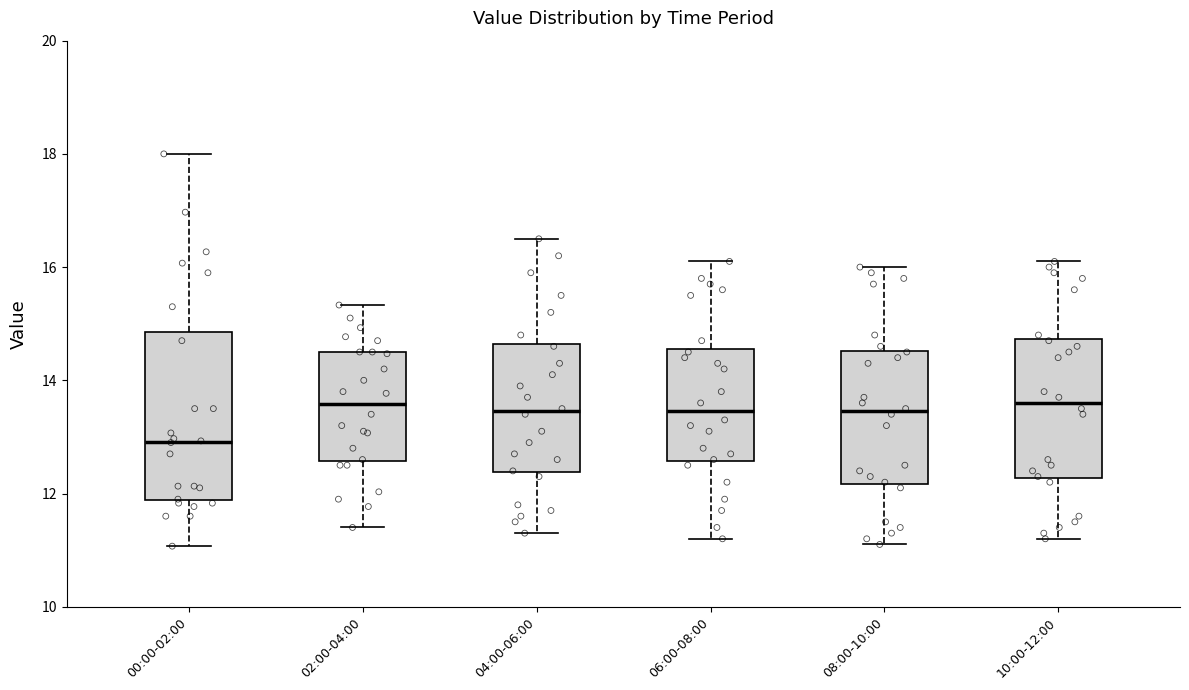

Reading left to right, read every box against the y-axis: the position of its median line, the range the box covers, and the ends of its whiskers. The values are not printed on the chart, so give them approximately, as read against the axis.

00:00-02:00: median 13.0, box 11.8 to 14.8, whiskers 11.0 to 18.0
02:00-04:00: median 13.6, box 12.6 to 14.6, whiskers 11.4 to 15.4
04:00-06:00: median 13.4, box 12.4 to 14.6, whiskers 11.4 to 16.6
06:00-08:00: median 13.4, box 12.6 to 14.6, whiskers 11.2 to 16.2
08:00-10:00: median 13.4, box 12.2 to 14.6, whiskers 11.2 to 16.0
10:00-12:00: median 13.6, box 12.2 to 14.8, whiskers 11.2 to 16.2